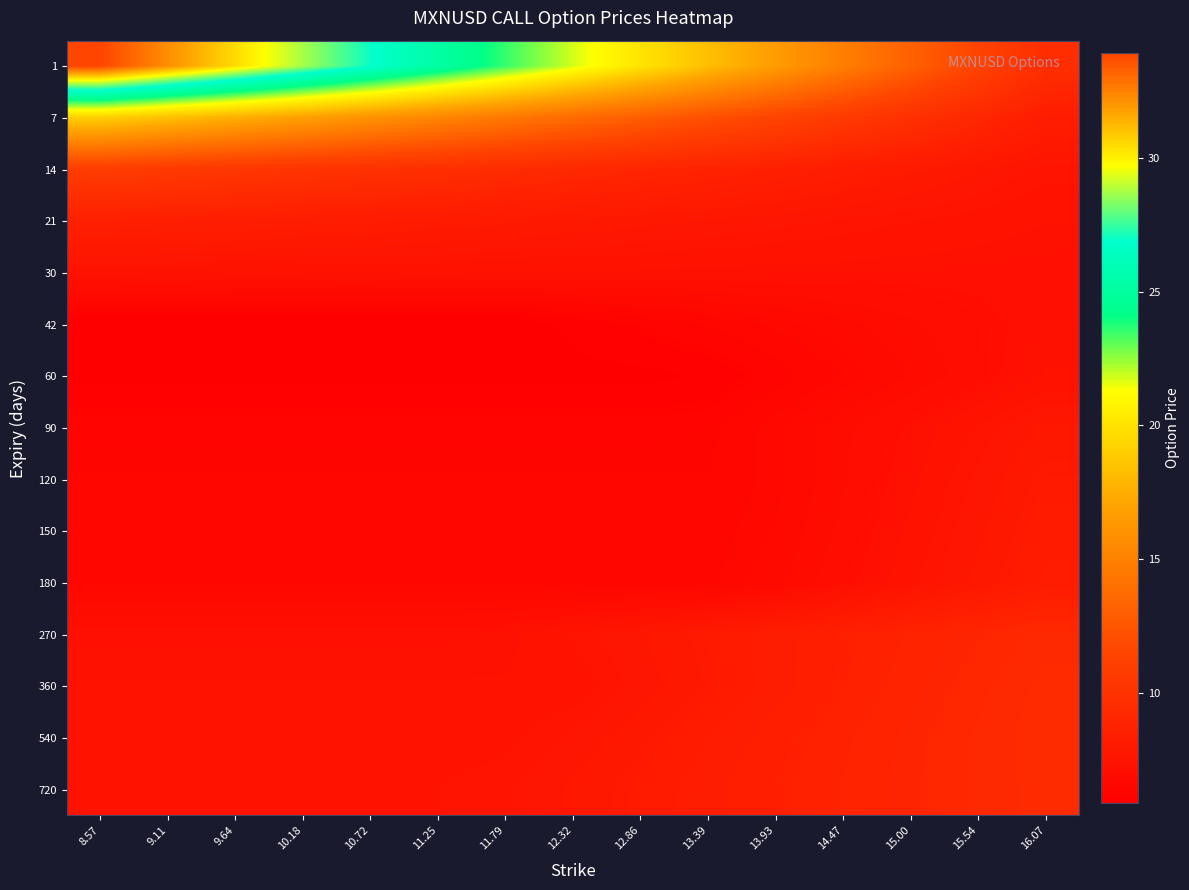

What is the total value across all series at 10.18?

138.3